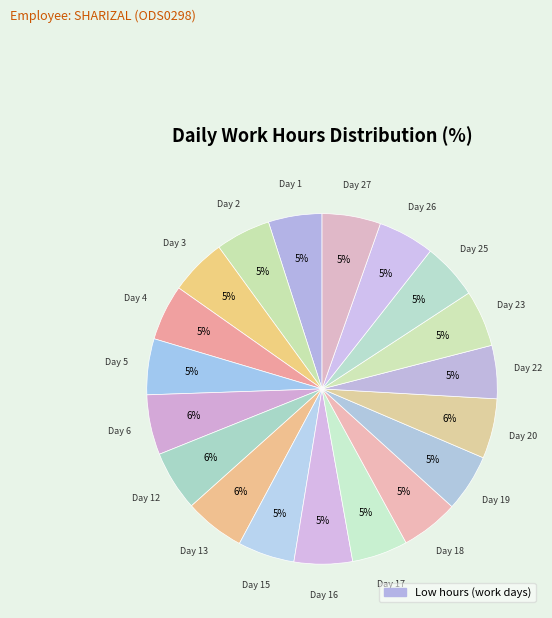

Which slice is the largest?

Day 13